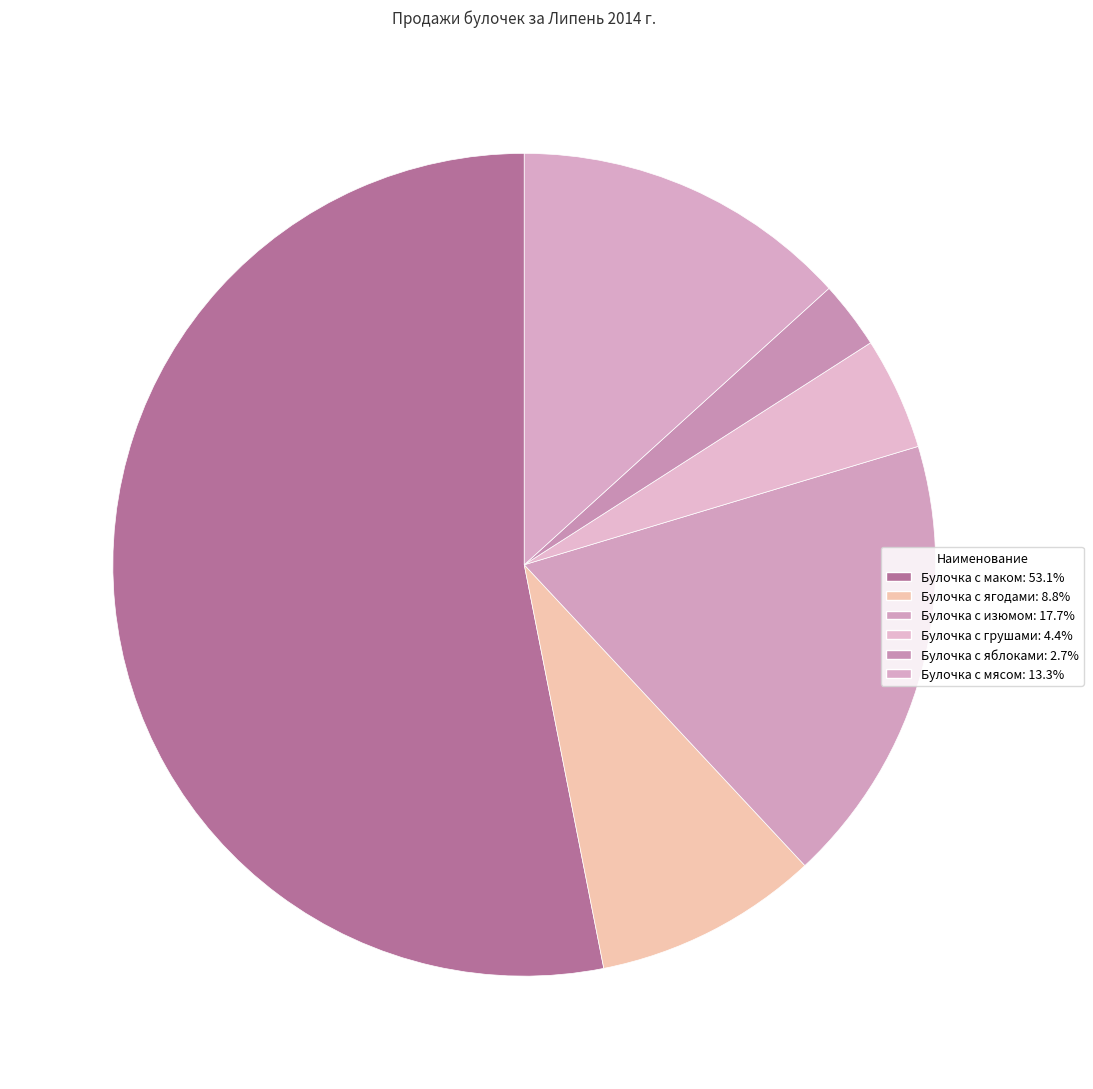

True or false: Булочка с ягодами accounts for 9% of the total.

True